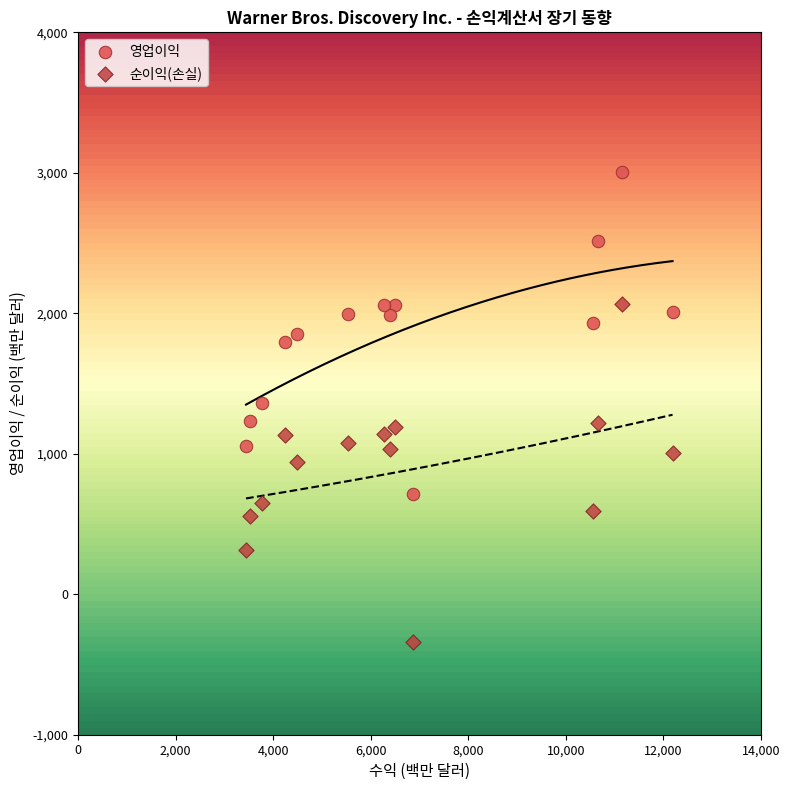

What is the X range (max minus min) for the scatter plot?

8748